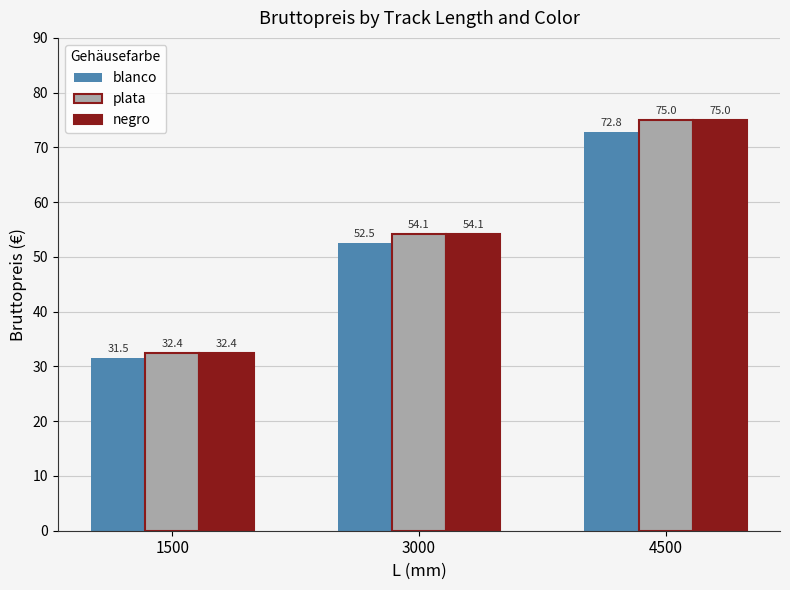

Rank the categories by plata value from lowest to highest.

1500, 3000, 4500